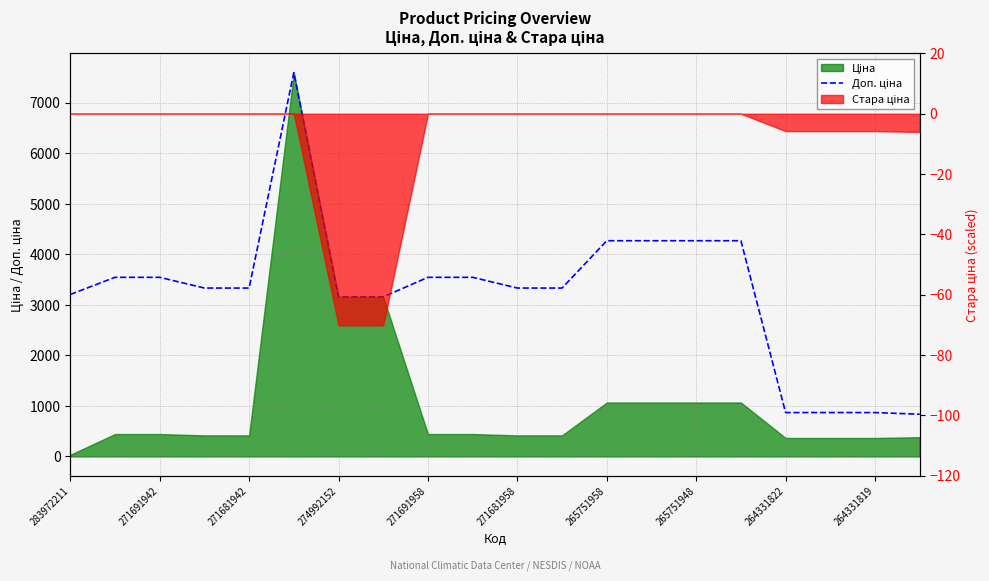

What is the difference between the maximum and minimum values?

6761.5